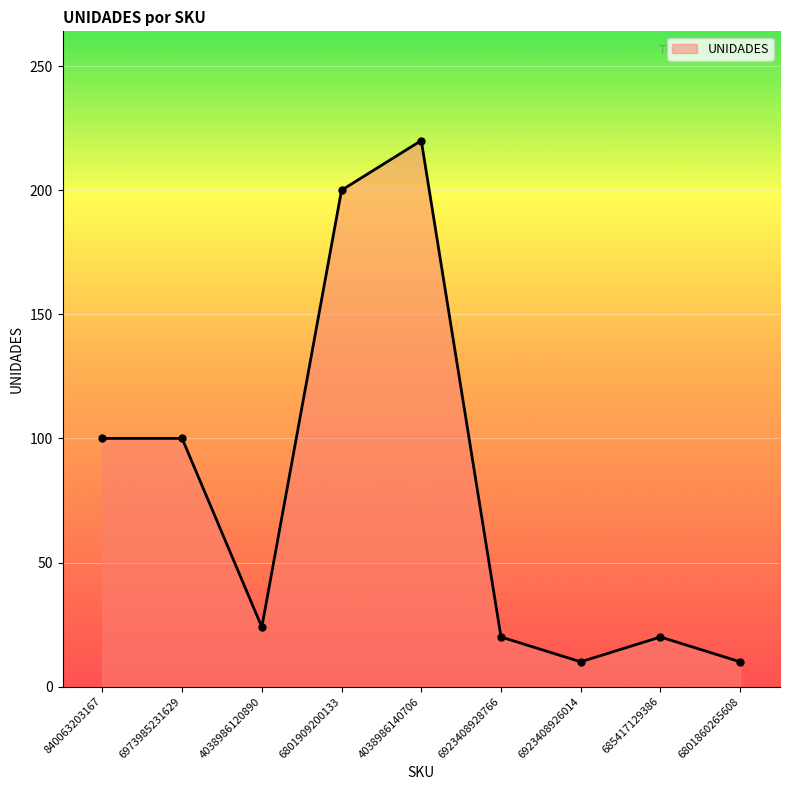

Is it true that the value at 4038986140706 is 121?

False